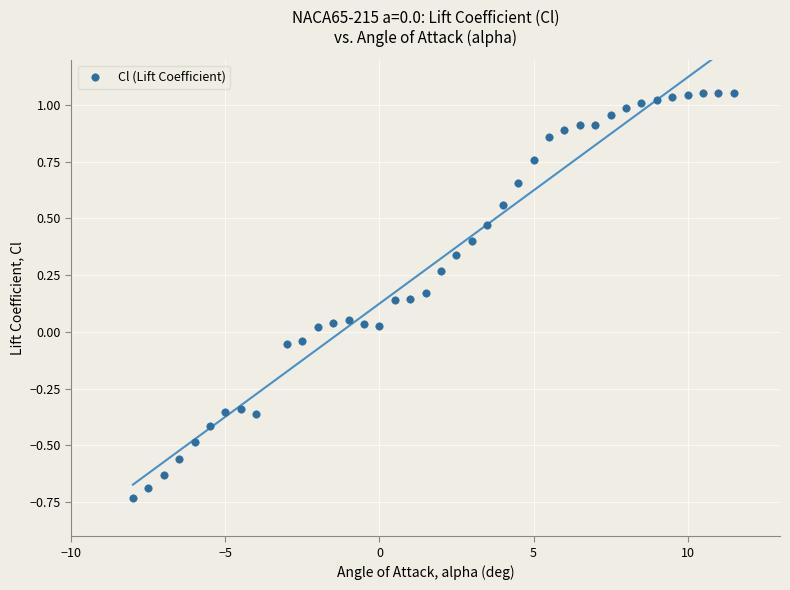

What is the range of X values (max minus min)?

19.5